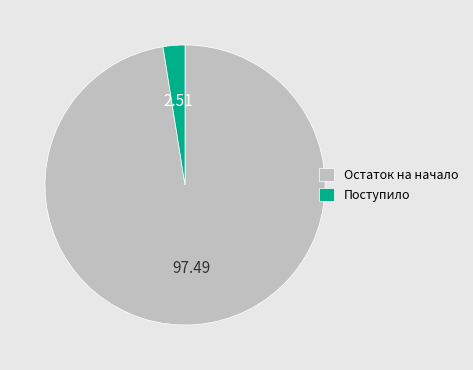

How many slices are in this pie chart?

2